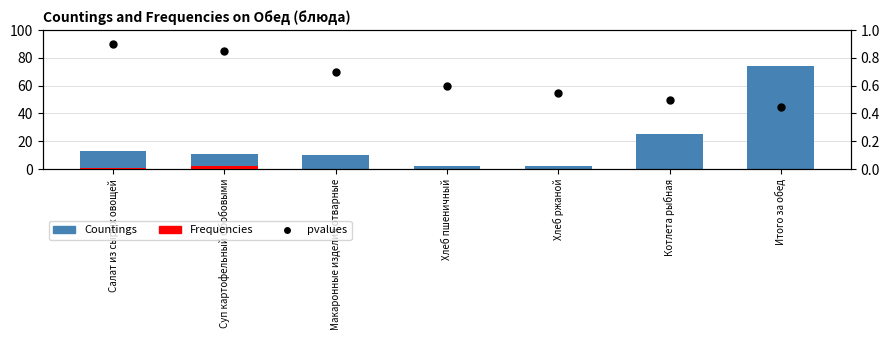

Which series has the largest total across all categories?

Countings